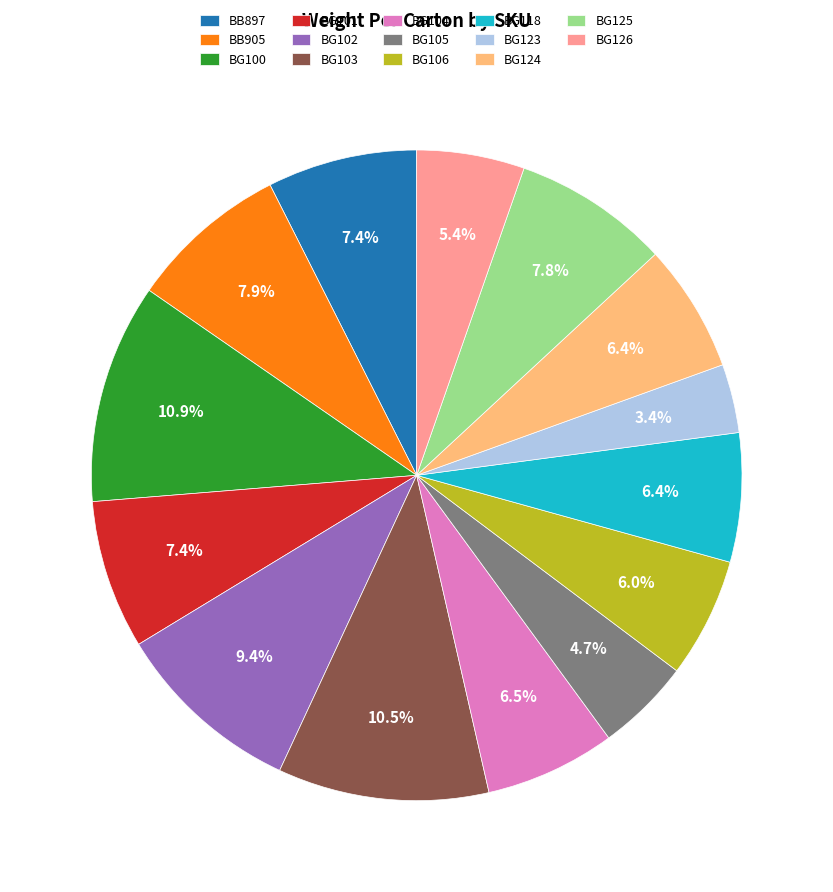

Is there a majority slice in this chart?

No